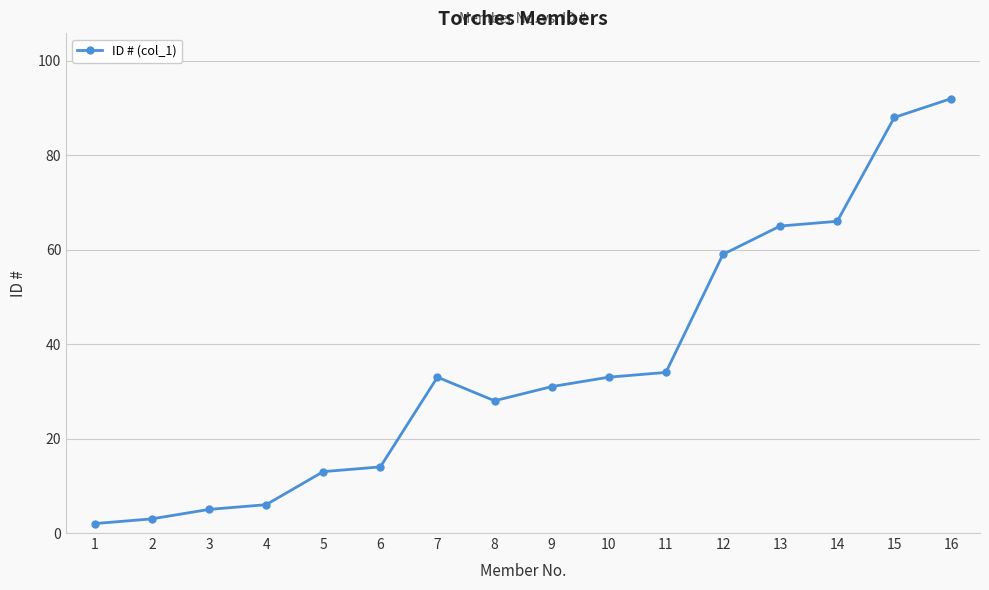

What is the value of the 12th point from the left?

59